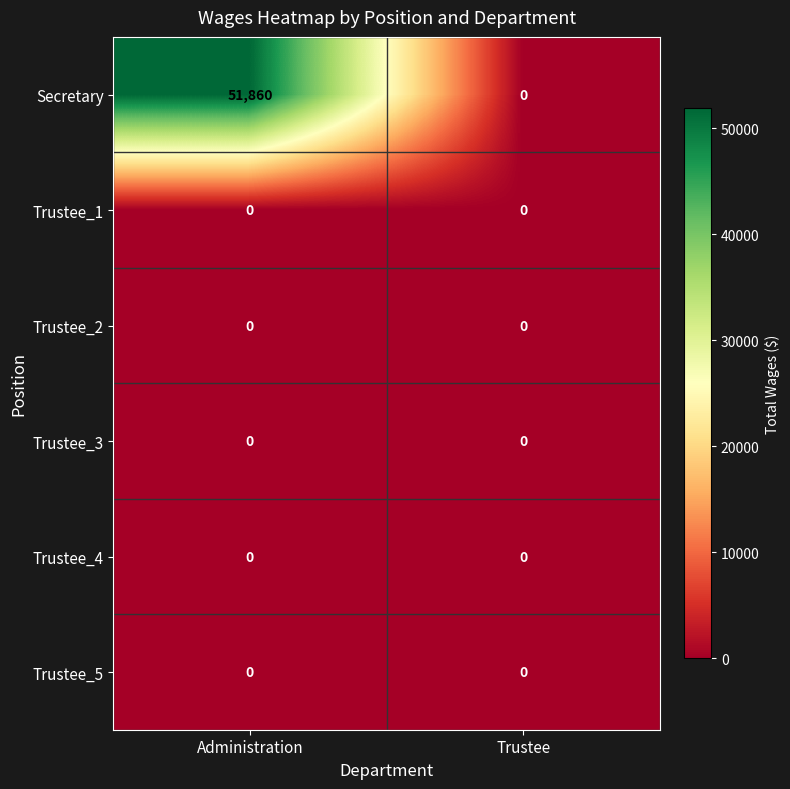

Which series has the largest range (max minus min)?

Secretary